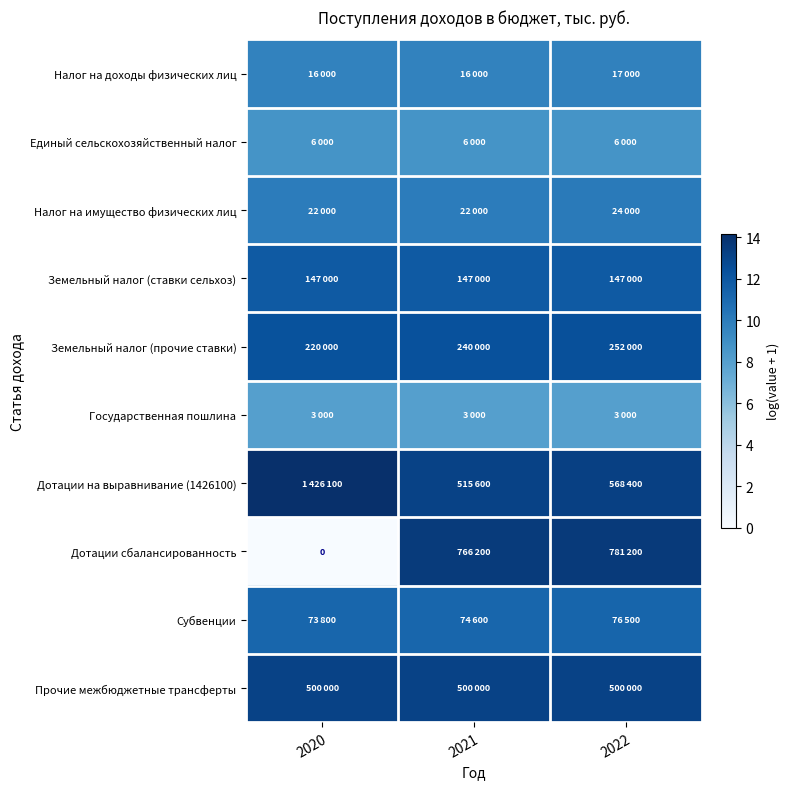

At which category is the sum across all series the highest?

2022